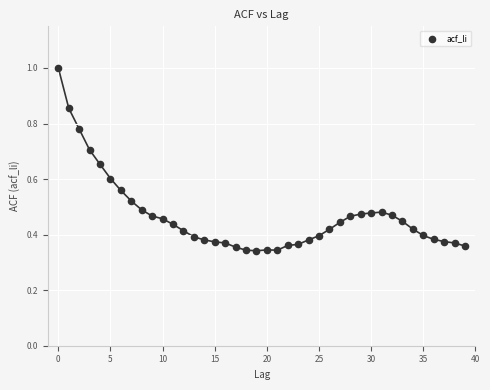

How many data points are displayed?

40